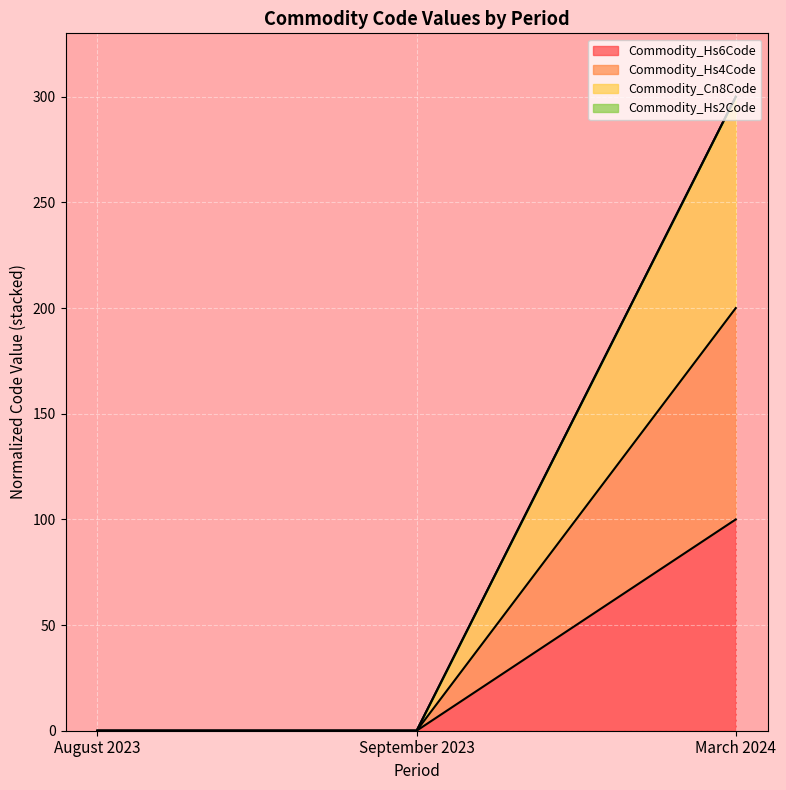

Does the chart display data point markers on the line(s)?

No